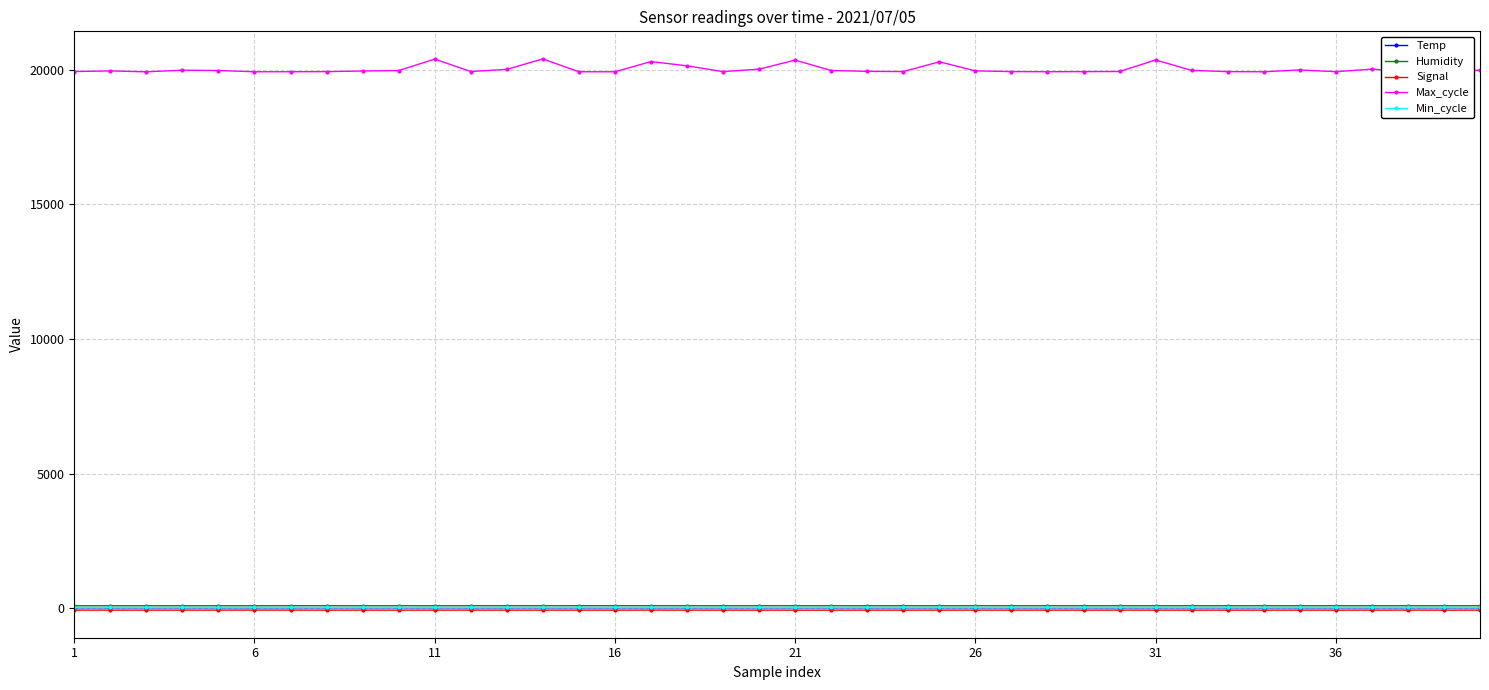

Which series has the largest range (max minus min)?

Max_cycle